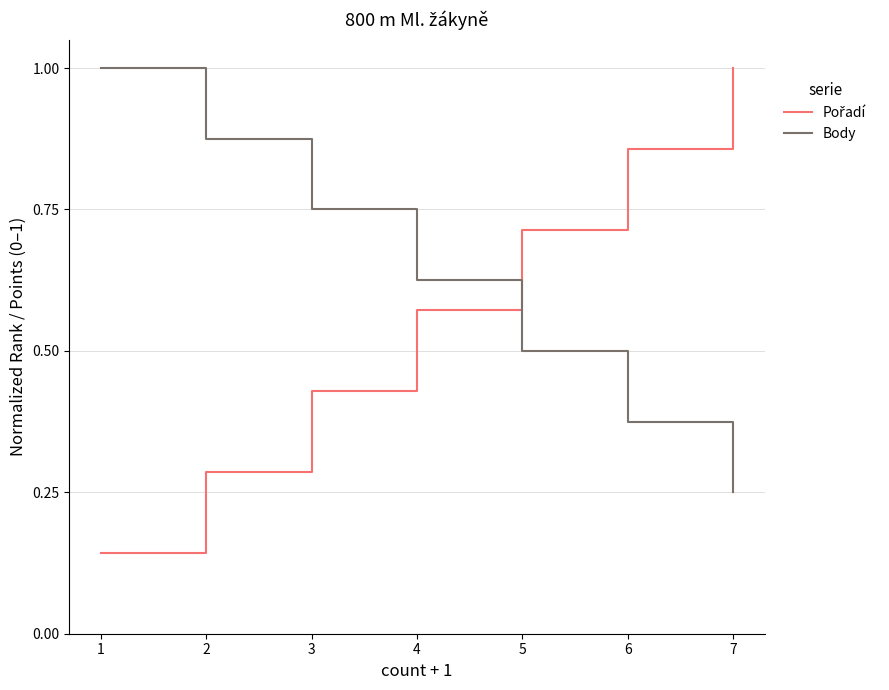

The Body series shows 0.8 at 5. True or false?

False